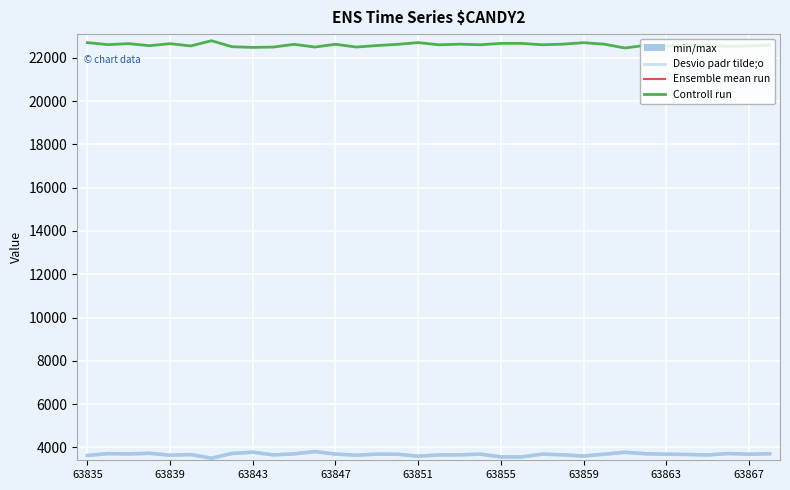

In Controll run, how many points are higher than both neighbors (excluding endpoints)?

10